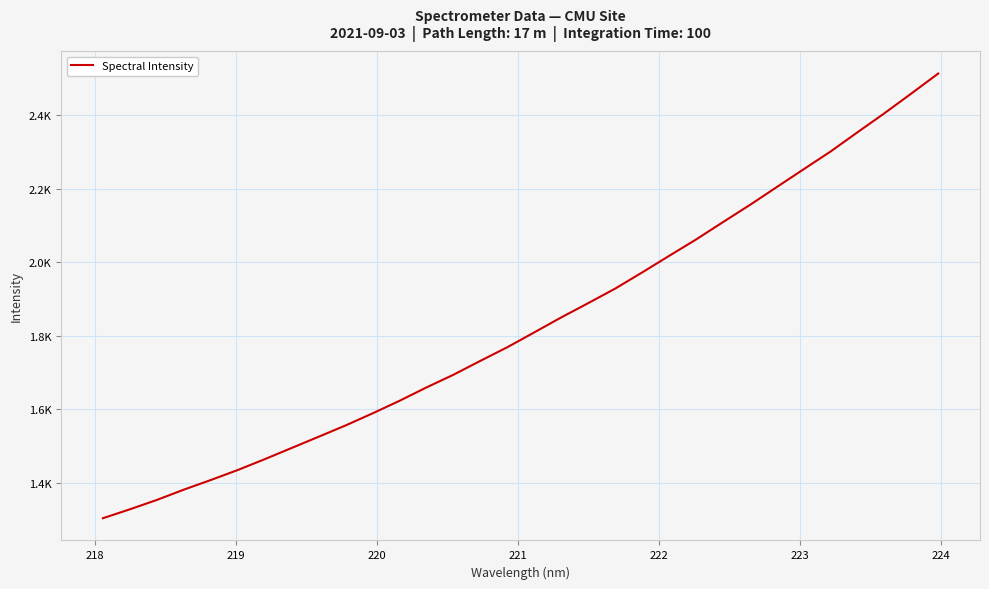

Does the chart display data point markers on the line(s)?

No